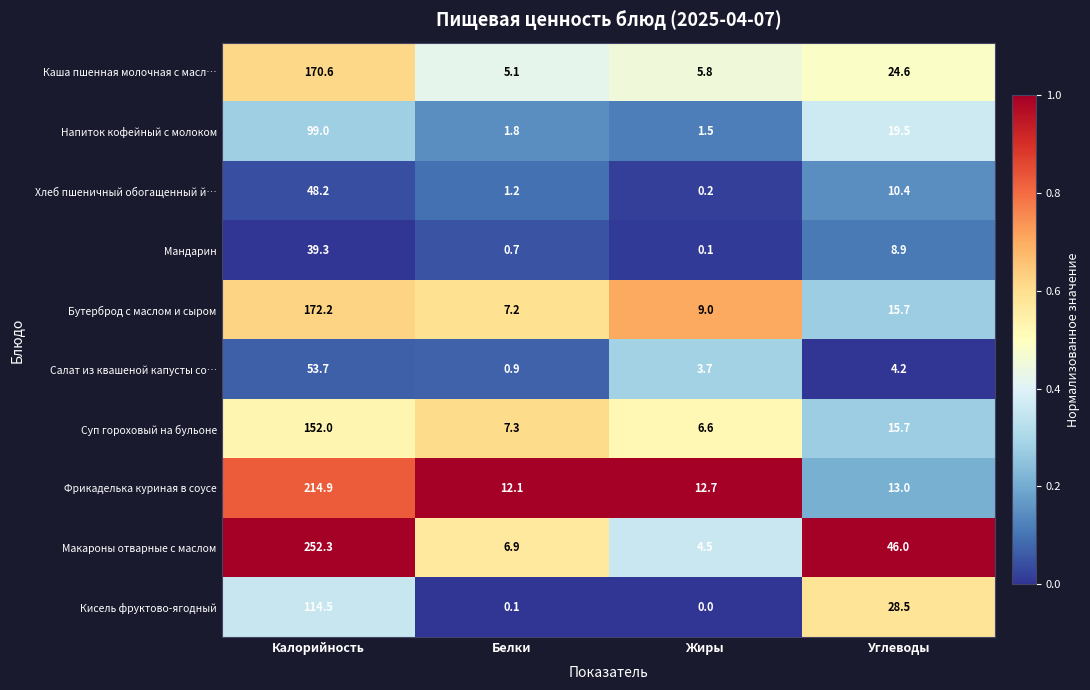

Is it true that Каша пшенная молочная с масл… equals 24.6 at Углеводы?

True